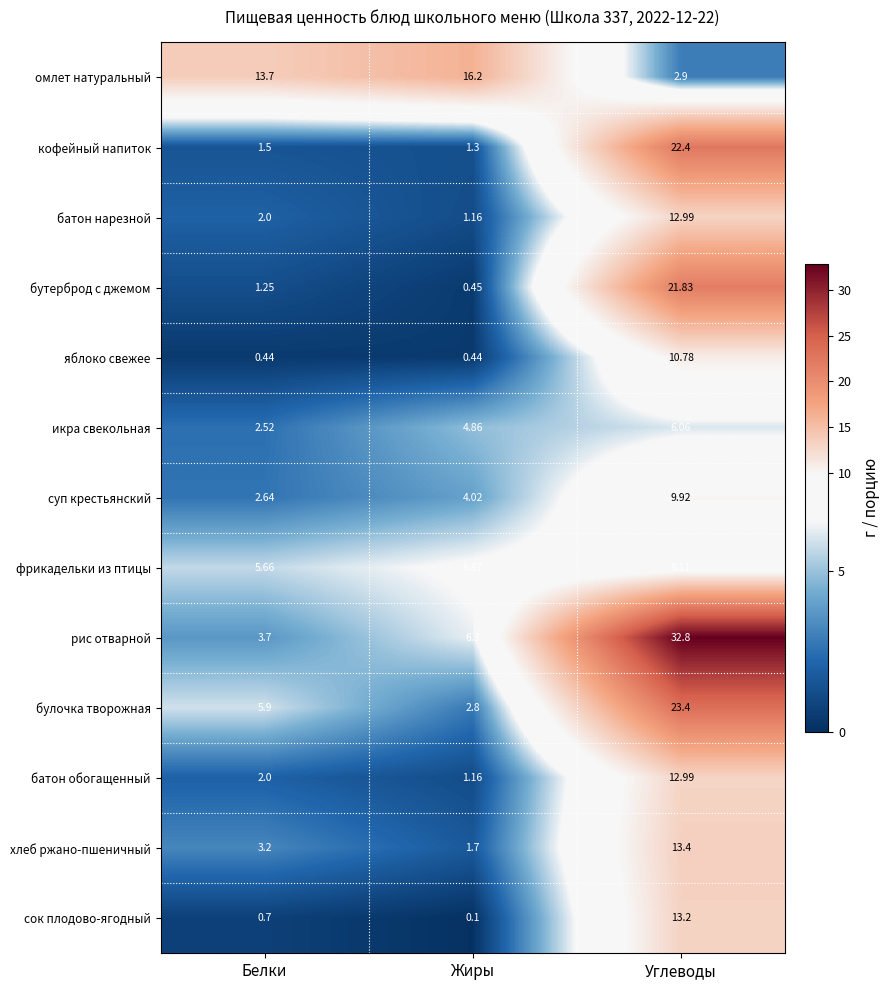

At which label is бутерброд с джемом closest to 11?

Белки